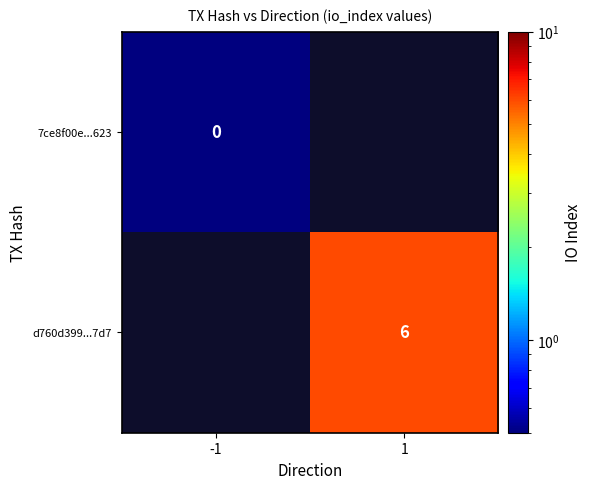

Is the value of 7ce8f00e...623 at -1 greater than the value of d760d399...7d7 at 1?

No